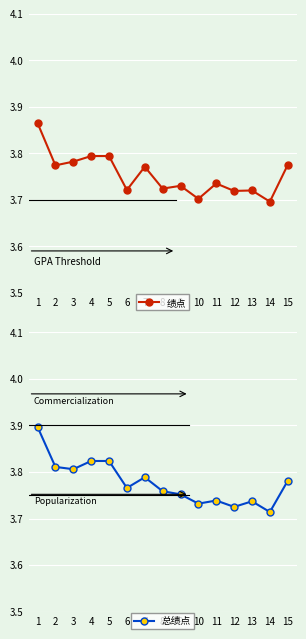

Which has a higher value, 7 or 5?

5